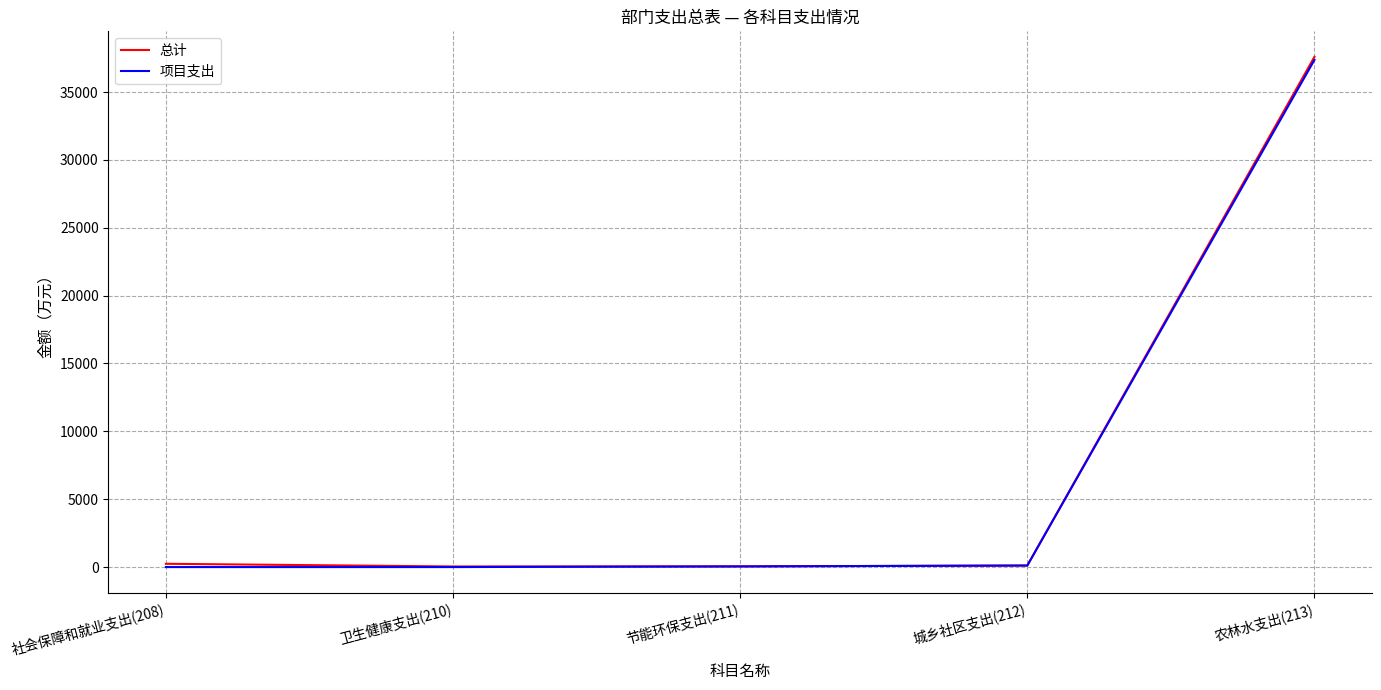

Count the number of categories in the chart.

5